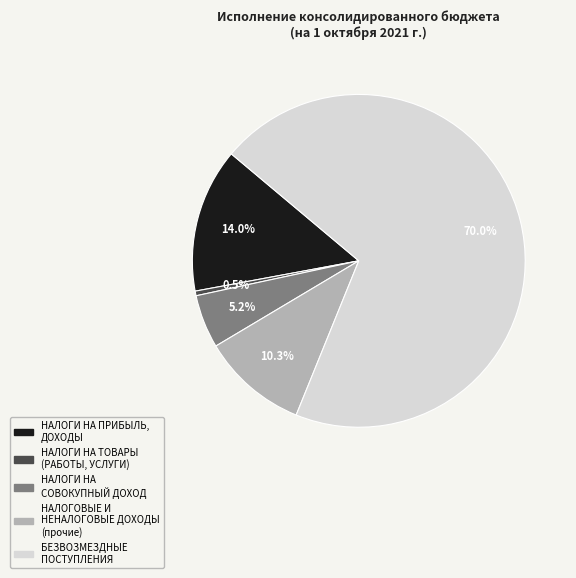

How many segments does this pie chart have?

5